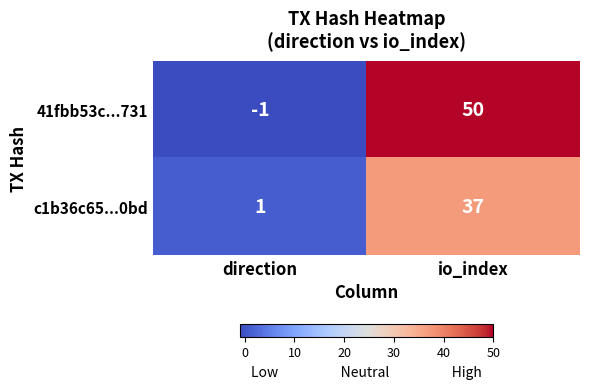

At how many categories does at least one series exceed 42?

1